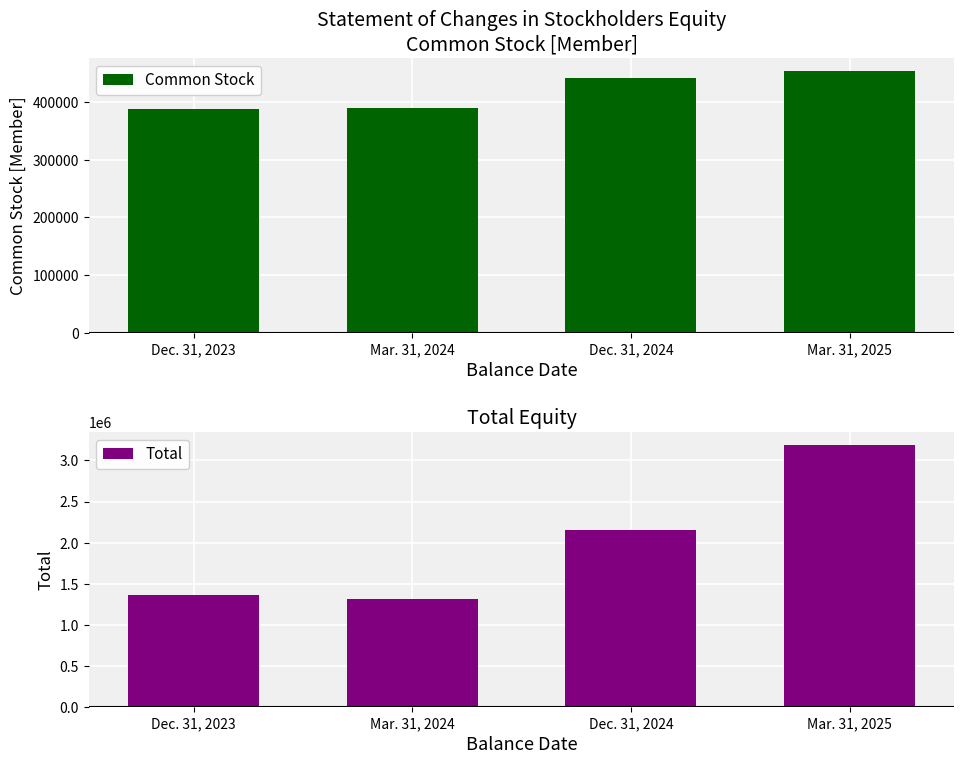

What position from the right is Dec. 31, 2024?

2